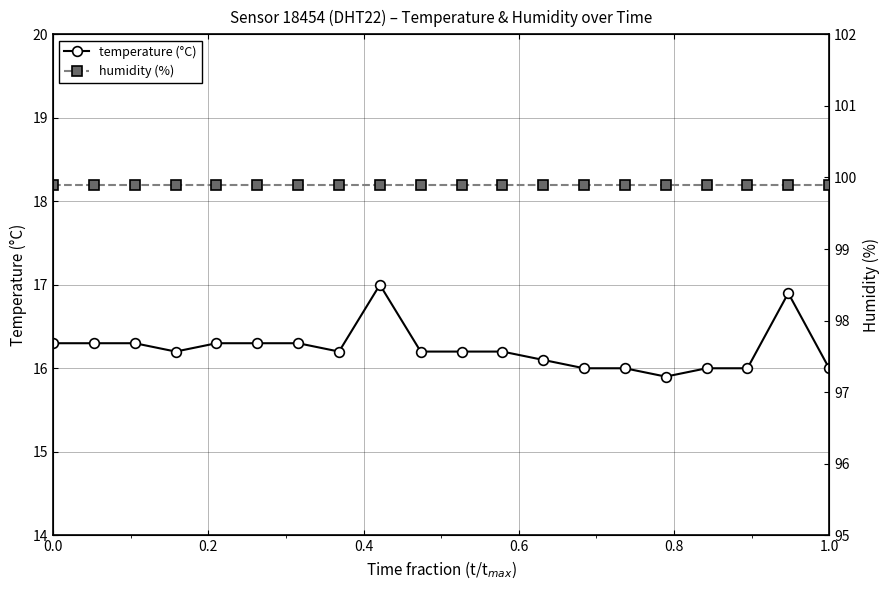

Which series has the largest total across all categories?

humidity